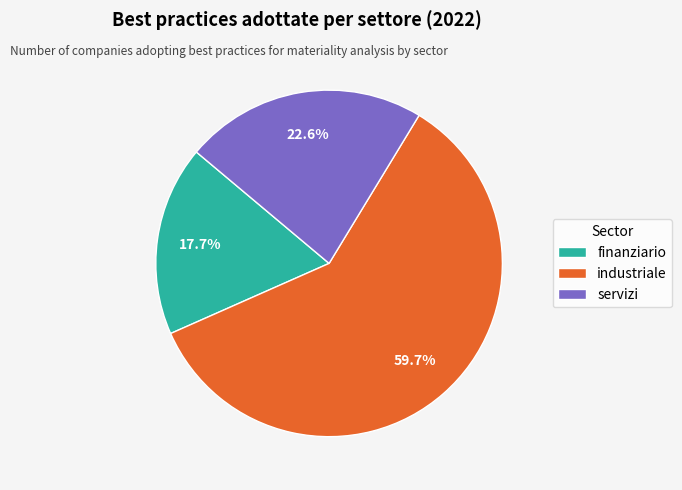

Rank the categories by value from highest to lowest.

industriale, servizi, finanziario